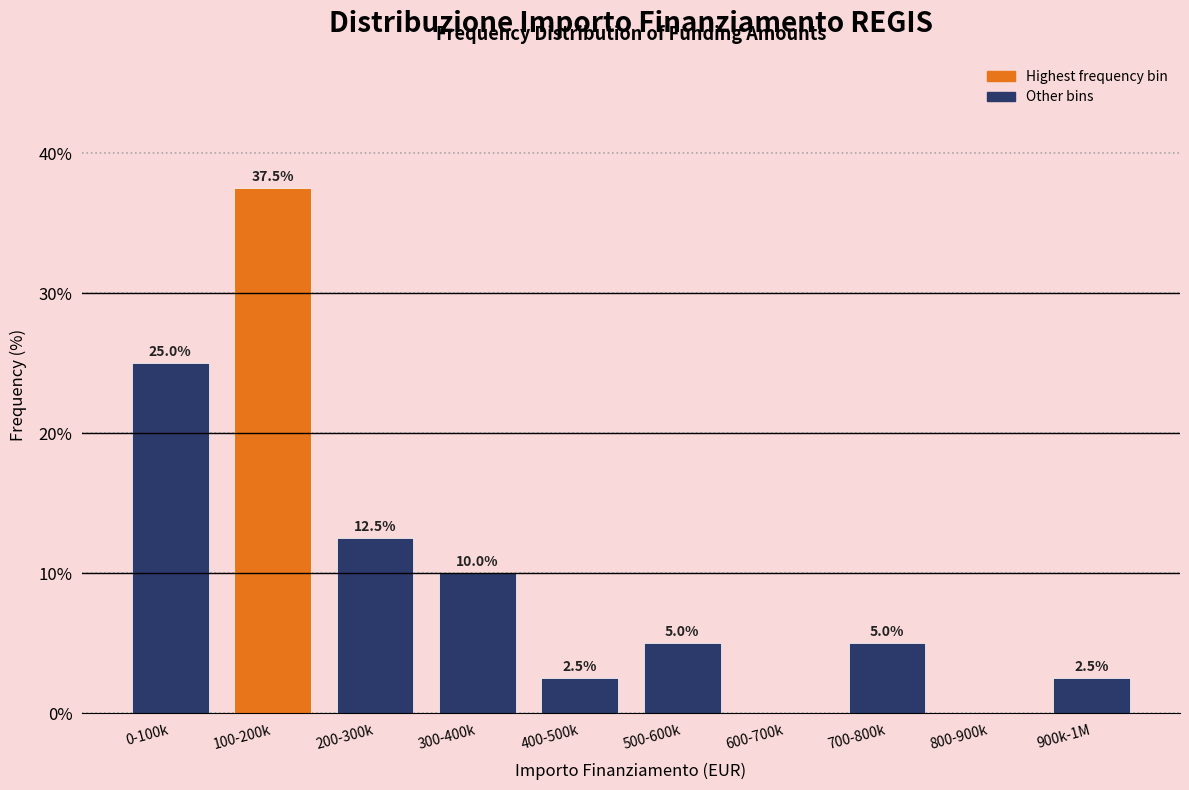

Reading right to left, extract all data points from this chart.

900k-1M=2.5	800-900k=0.0	700-800k=5.0	600-700k=0.0	500-600k=5.0	400-500k=2.5	300-400k=10.0	200-300k=12.5	100-200k=37.5	0-100k=25.0